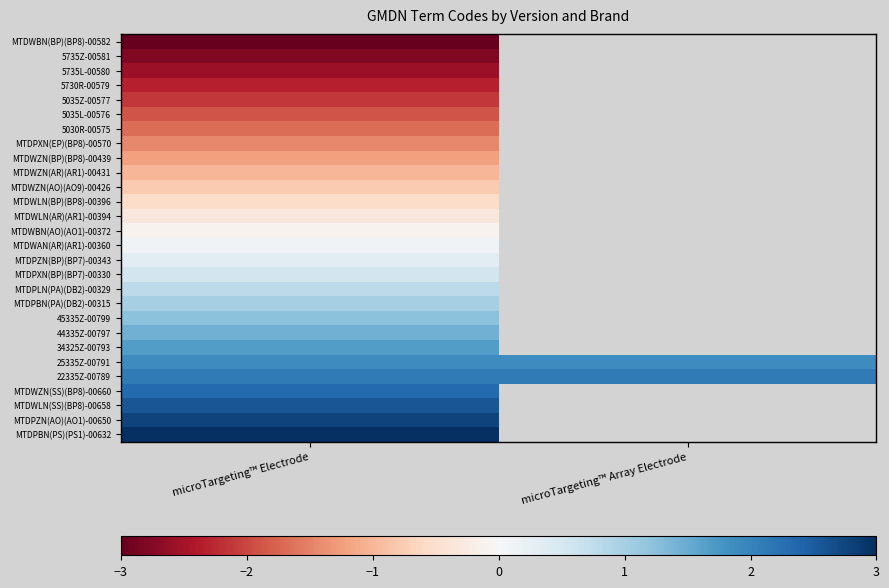

What is the approximate value of 5735Z-00581 at microTargeting™ Electrode?

-2.8